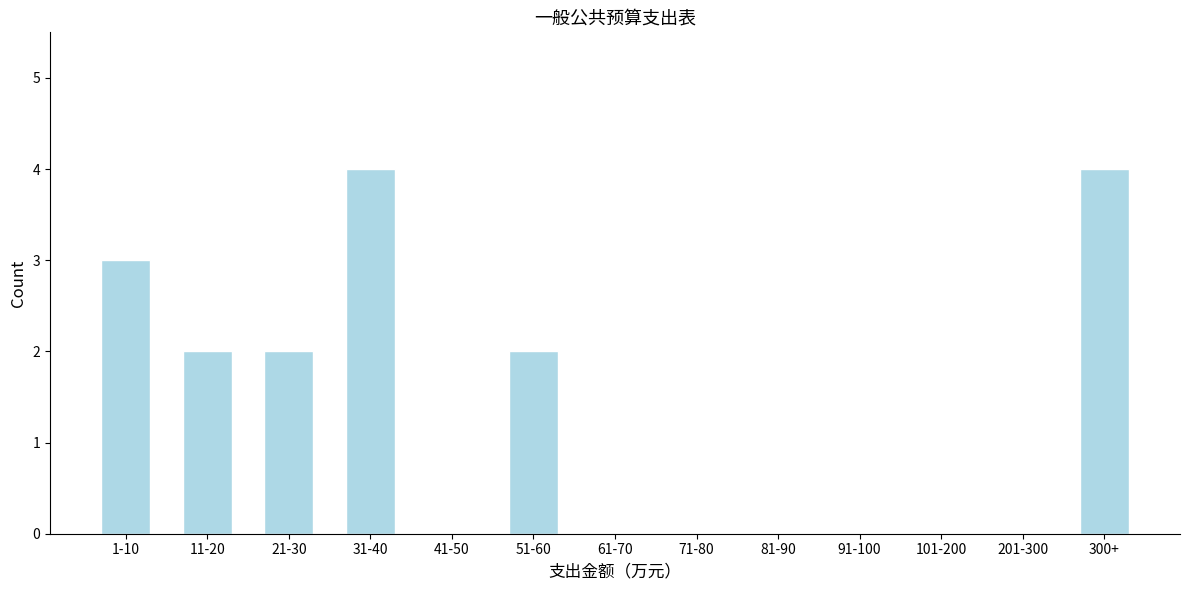

Reading left to right, list all the values displayed in this chart.

1-10=3	11-20=2	21-30=2	31-40=4	41-50=0	51-60=2	61-70=0	71-80=0	81-90=0	91-100=0	101-200=0	201-300=0	300+=4